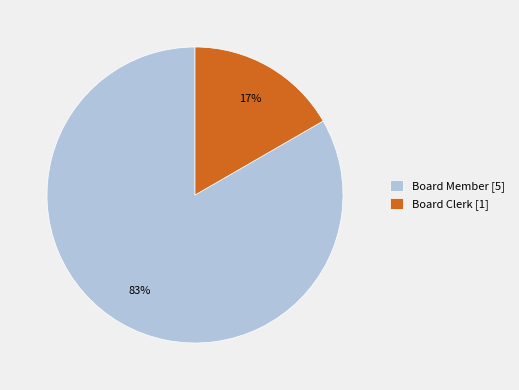

To the nearest percent, what is the combined percentage of Board Member [5] and Board Clerk [1]?

100%